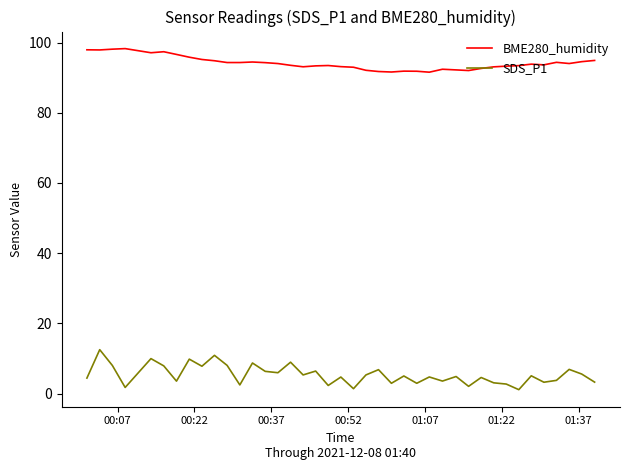

Does the chart display data point markers on the line(s)?

No